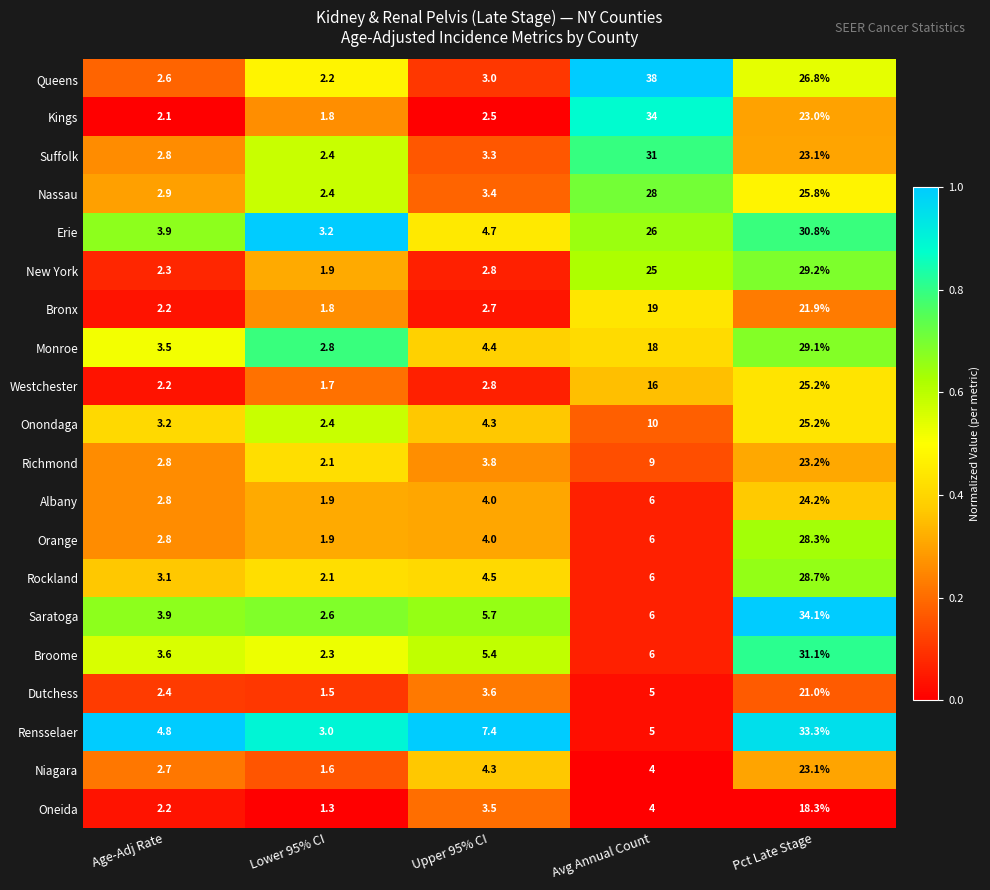

List the labels in order of Orange value, largest first.

Pct Late Stage, Avg Annual Count, Upper 95% CI, Age-Adj Rate, Lower 95% CI